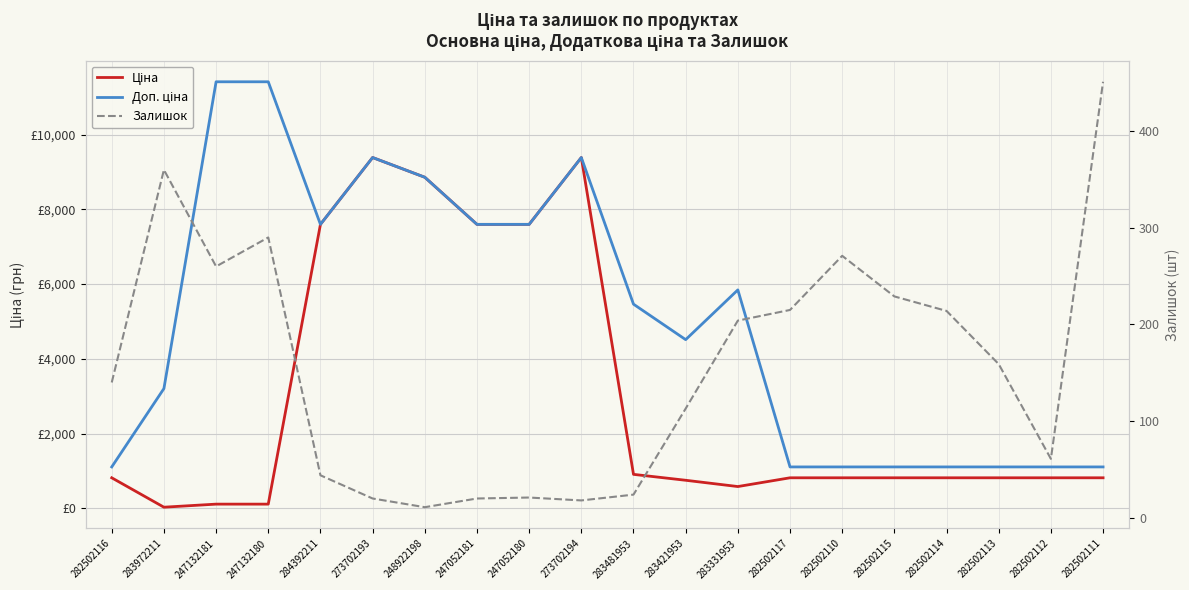

At how many categories does at least one series exceed 11115?

2